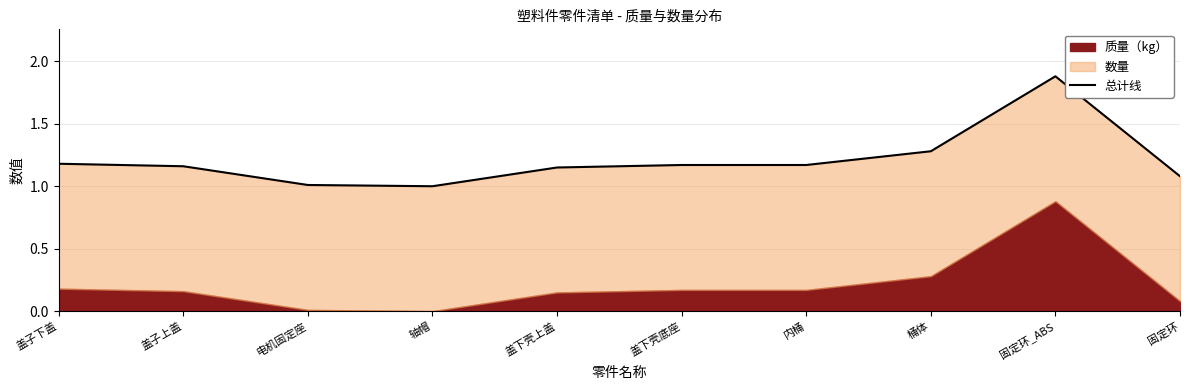

Does the chart display data point markers on the line(s)?

No